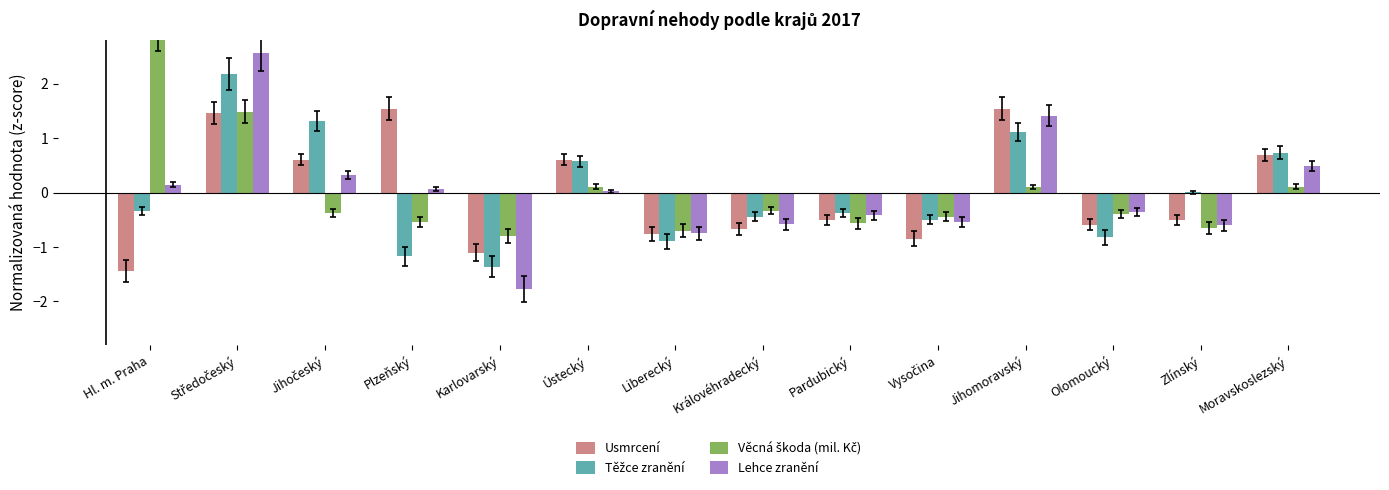

What is the label of the 4th bar from the left?

Plzeňský